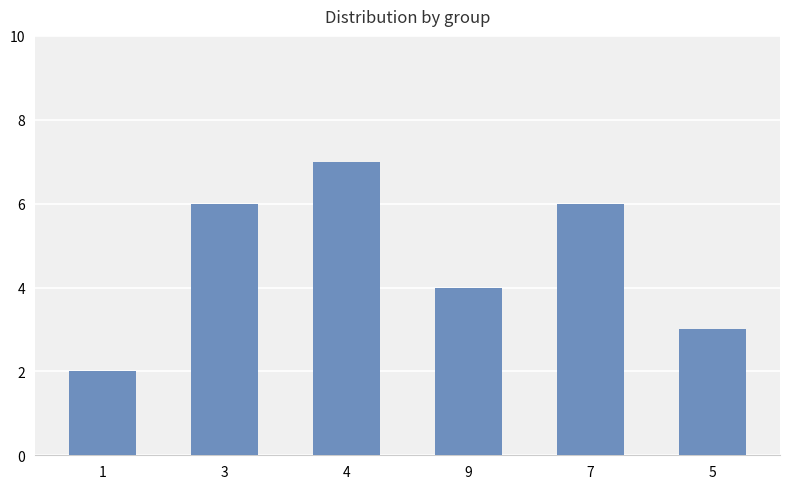

What is the difference between the values at 9 and 4?

3